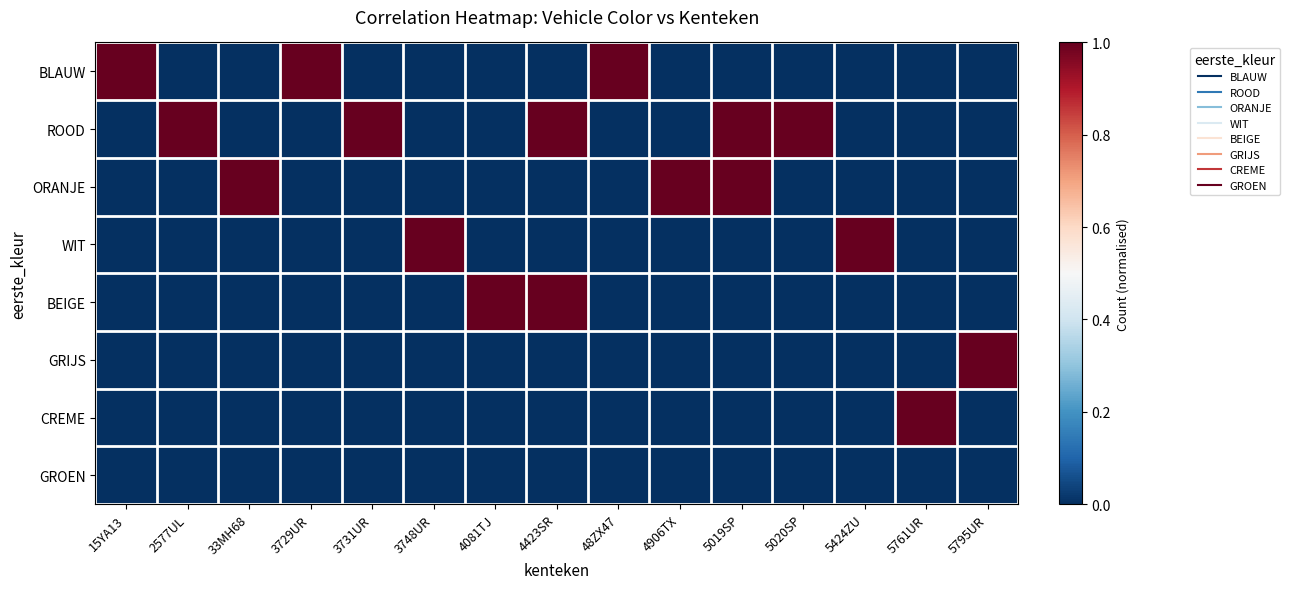

What is the greatest value displayed?

1